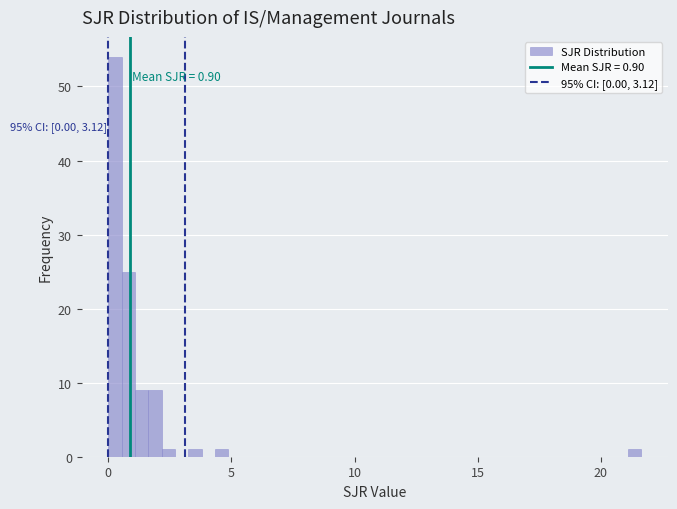

Read against the x-axis, roughly where is the centre of the tallest bar?

0.5